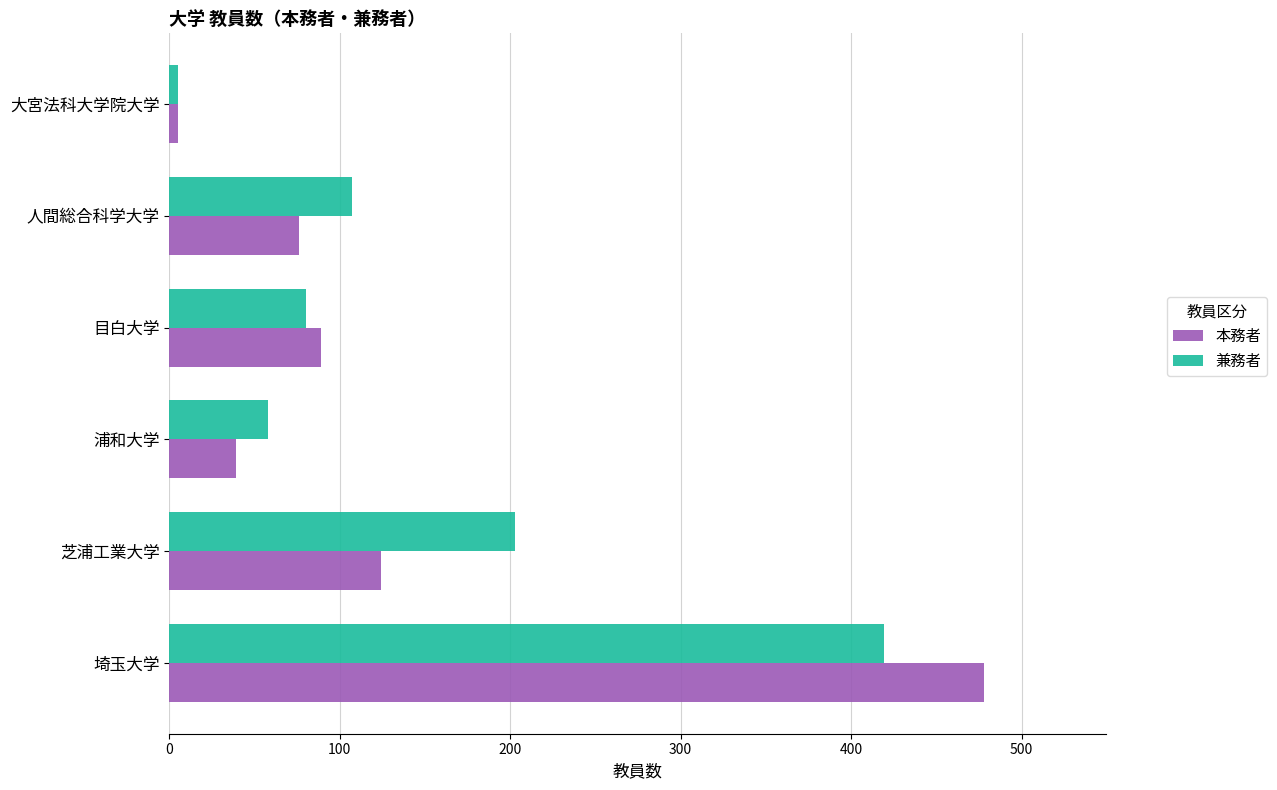

Between 芝浦工業大学 and 目白大学, which series saw the biggest shift?

兼務者